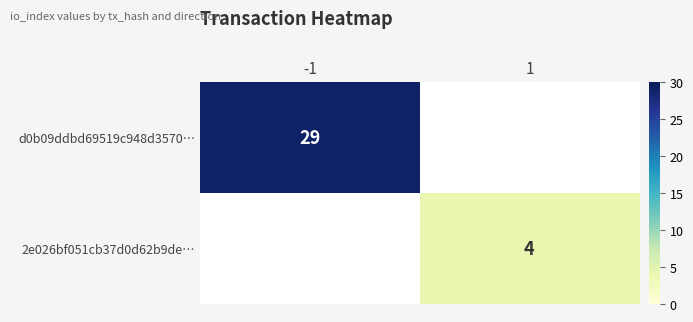

Which label corresponds to the largest value in the chart?

-1